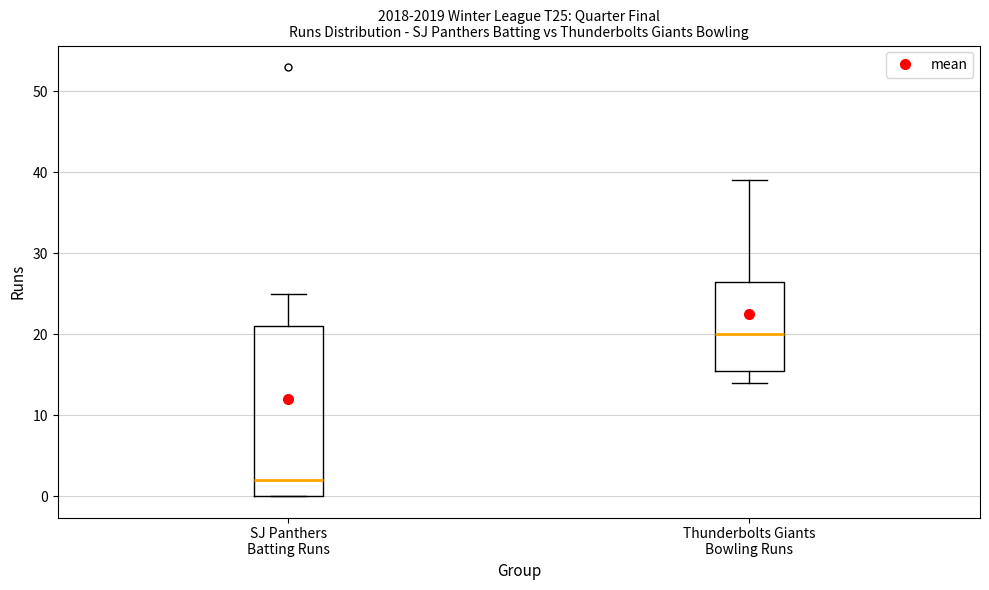

Reading left to right, read every box against the y-axis: the position of its median line, the range the box covers, and the ends of its whiskers. The values are not printed on the chart, so give them approximately, as read against the axis.

SJ Panthers Batting Runs: median 2, box 0 to 21, whiskers 0 to 25
Thunderbolts Giants Bowling Runs: median 20, box 16 to 27, whiskers 14 to 39